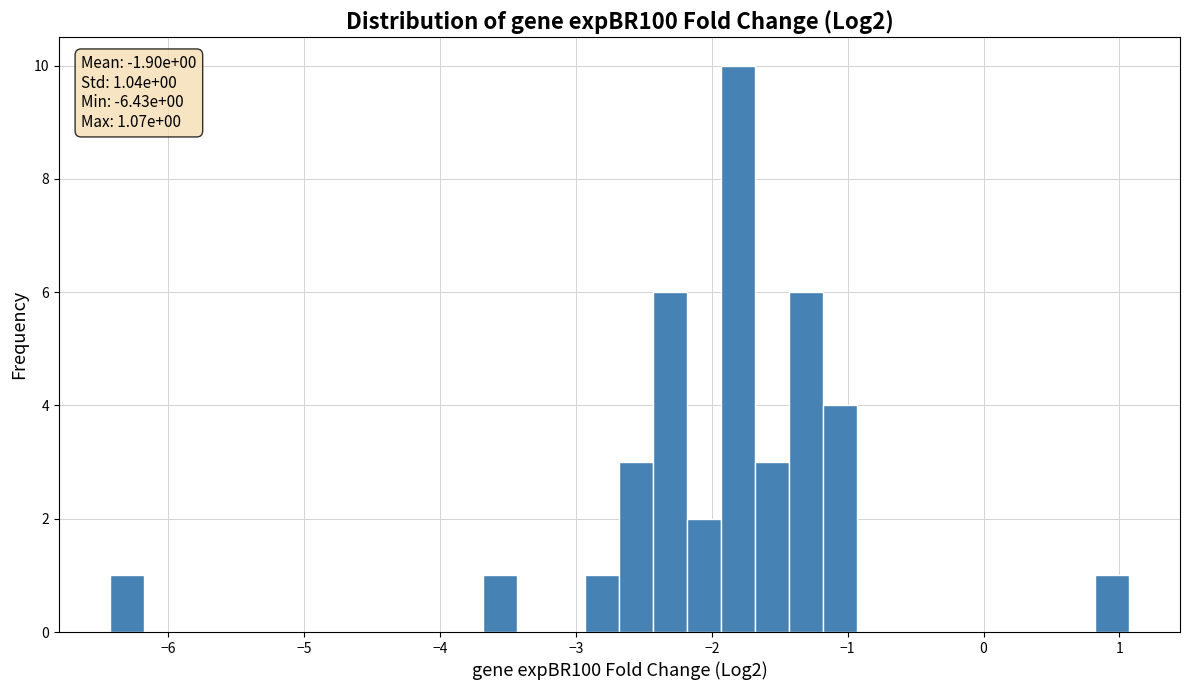

Read against the x-axis, roughly where is the centre of the tallest bar?

-1.8